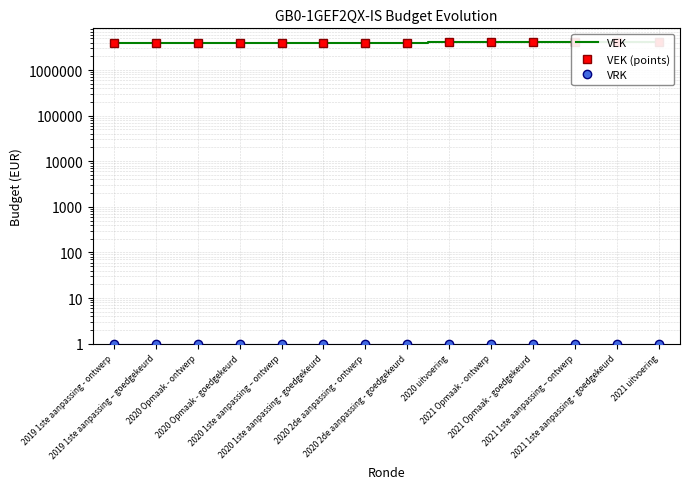

What is the difference between the VEK (points) values at 2021 uitvoering and 2019 1ste aanpassing - ontwerp?

166516